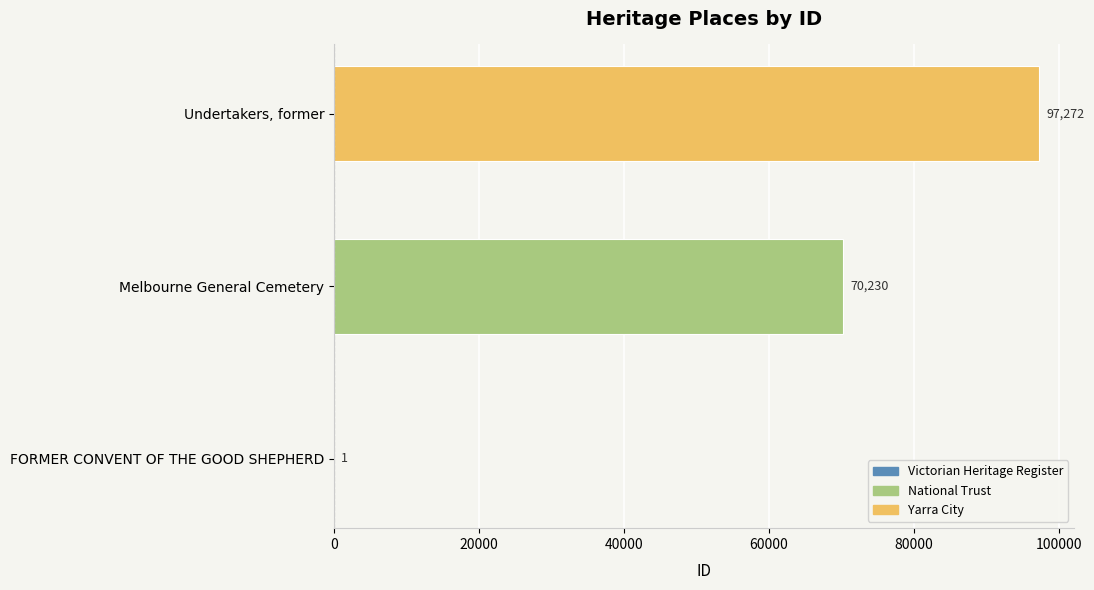

Approximately how many times larger is the value at Undertakers, former compared to Melbourne General Cemetery?

1.4